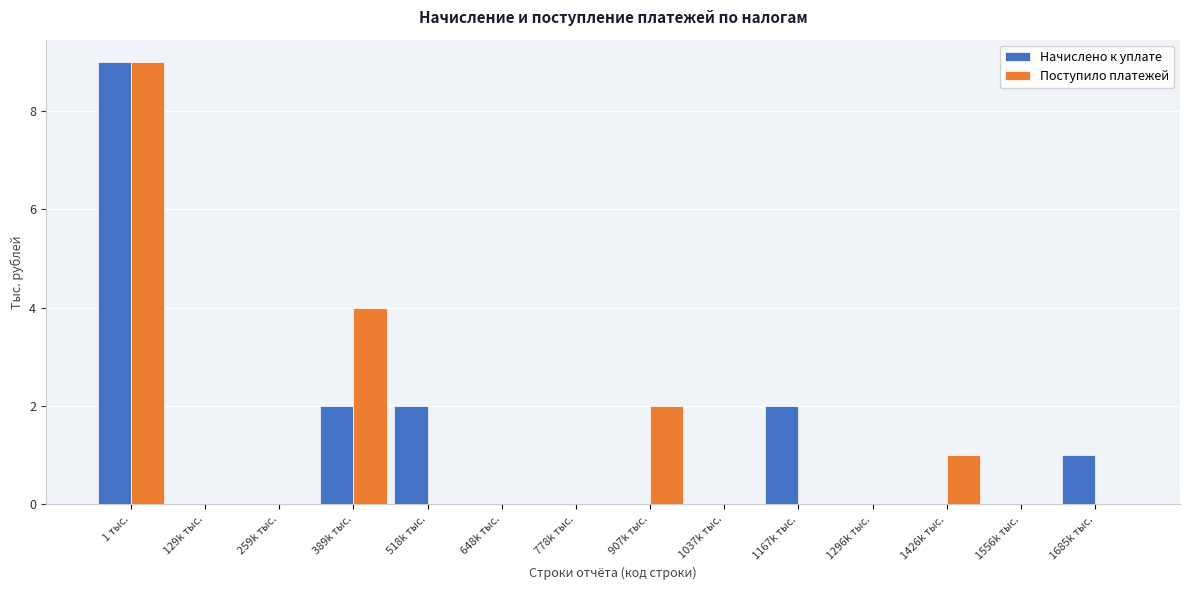

Reading right to left, extract all data points from this chart.

Начислено к уплате: 1685k тыс.=1	1556k тыс.=0	1426k тыс.=0	1296k тыс.=0	1167k тыс.=2	1037k тыс.=0	907k тыс.=0	778k тыс.=0	648k тыс.=0	518k тыс.=2	389k тыс.=2	259k тыс.=0	129k тыс.=0	1 тыс.=9
Поступило платежей: 1685k тыс.=0	1556k тыс.=0	1426k тыс.=1	1296k тыс.=0	1167k тыс.=0	1037k тыс.=0	907k тыс.=2	778k тыс.=0	648k тыс.=0	518k тыс.=0	389k тыс.=4	259k тыс.=0	129k тыс.=0	1 тыс.=9